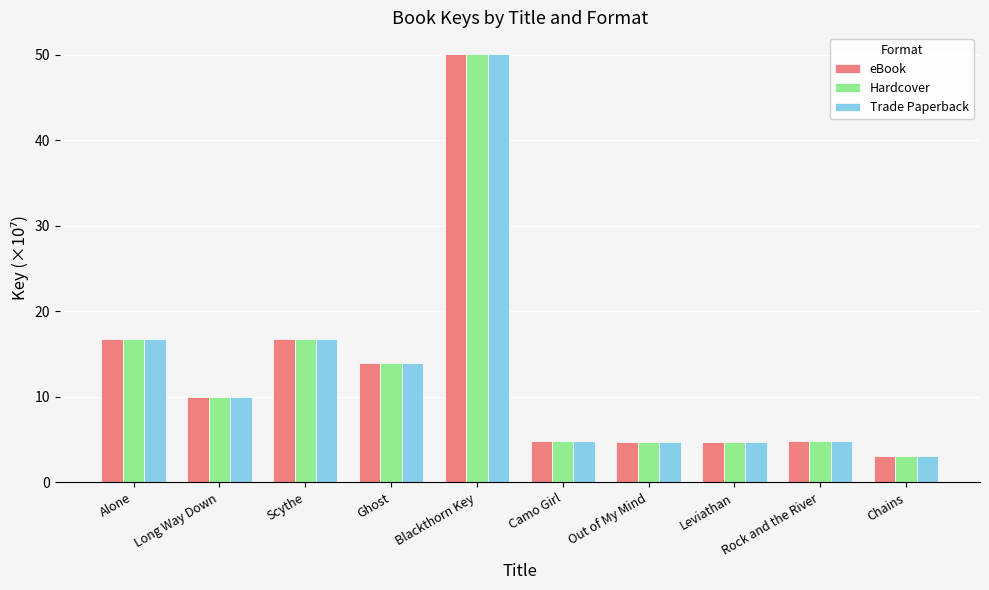

What value does the Hardcover series have at Scythe?

16.8